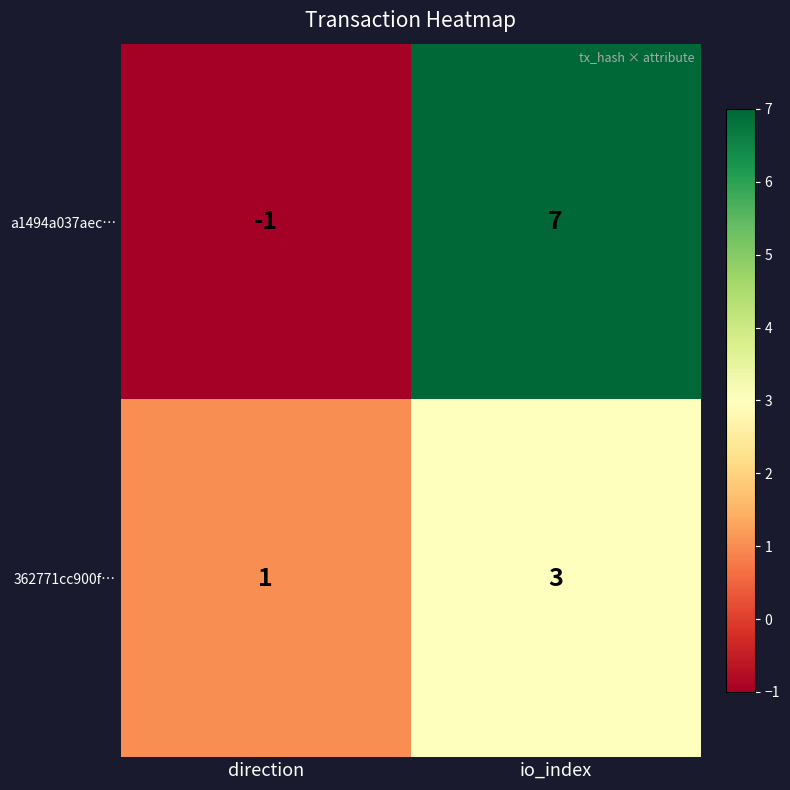

What is the sum of the a1494a037aec… values at direction and io_index?

6